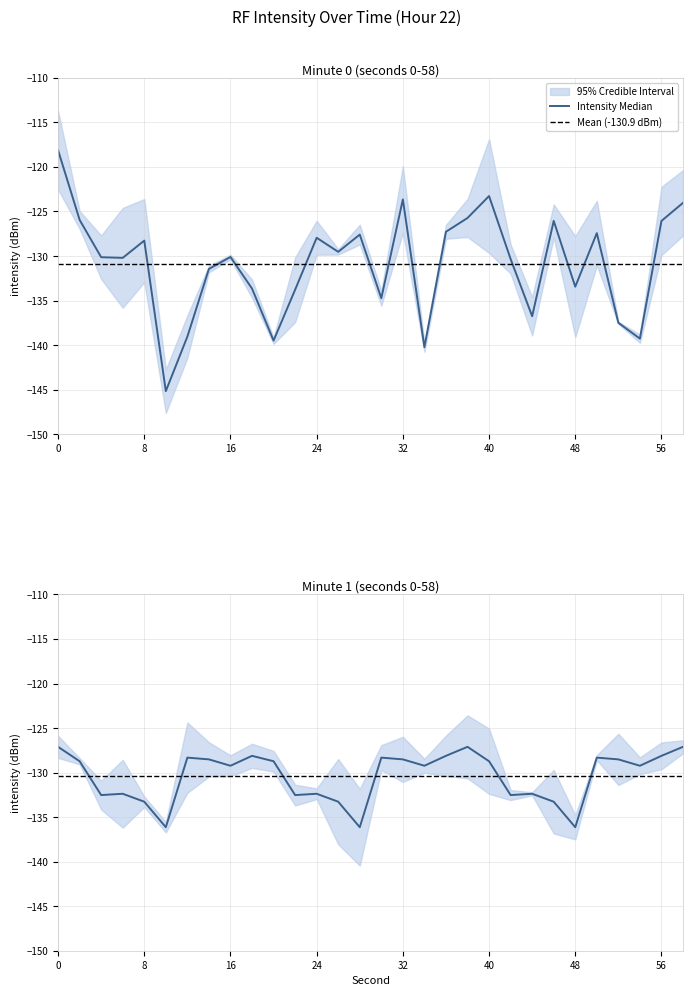

True or false: intensity_minute_1 and intensity_minute_0 cross at least once.

True